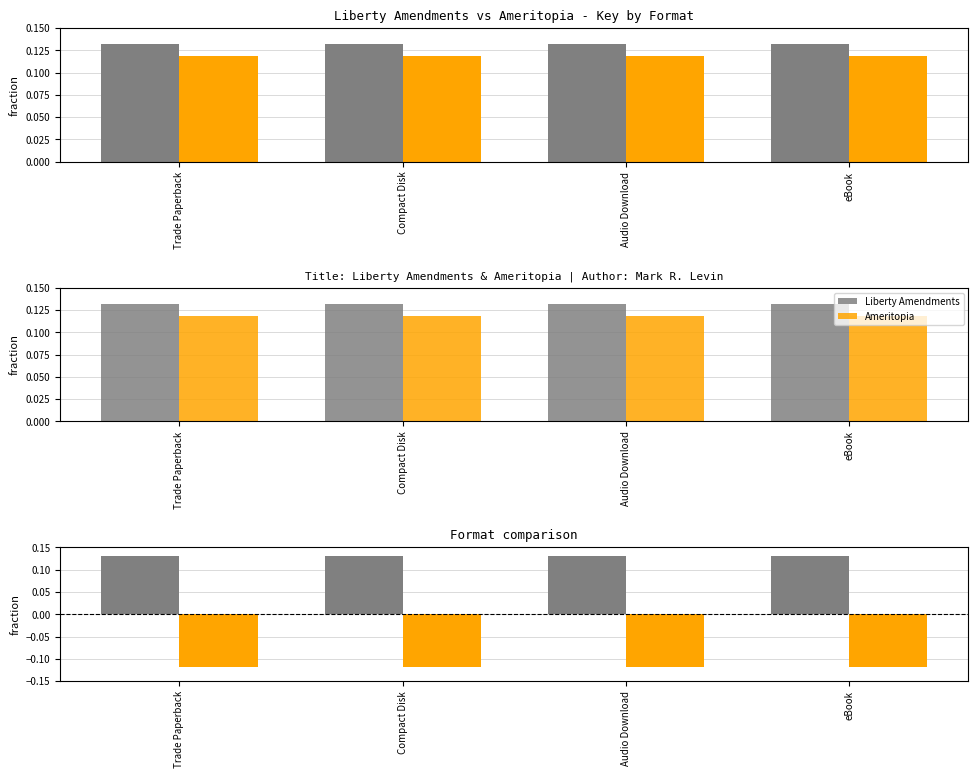

How many groups of bars are there?

4